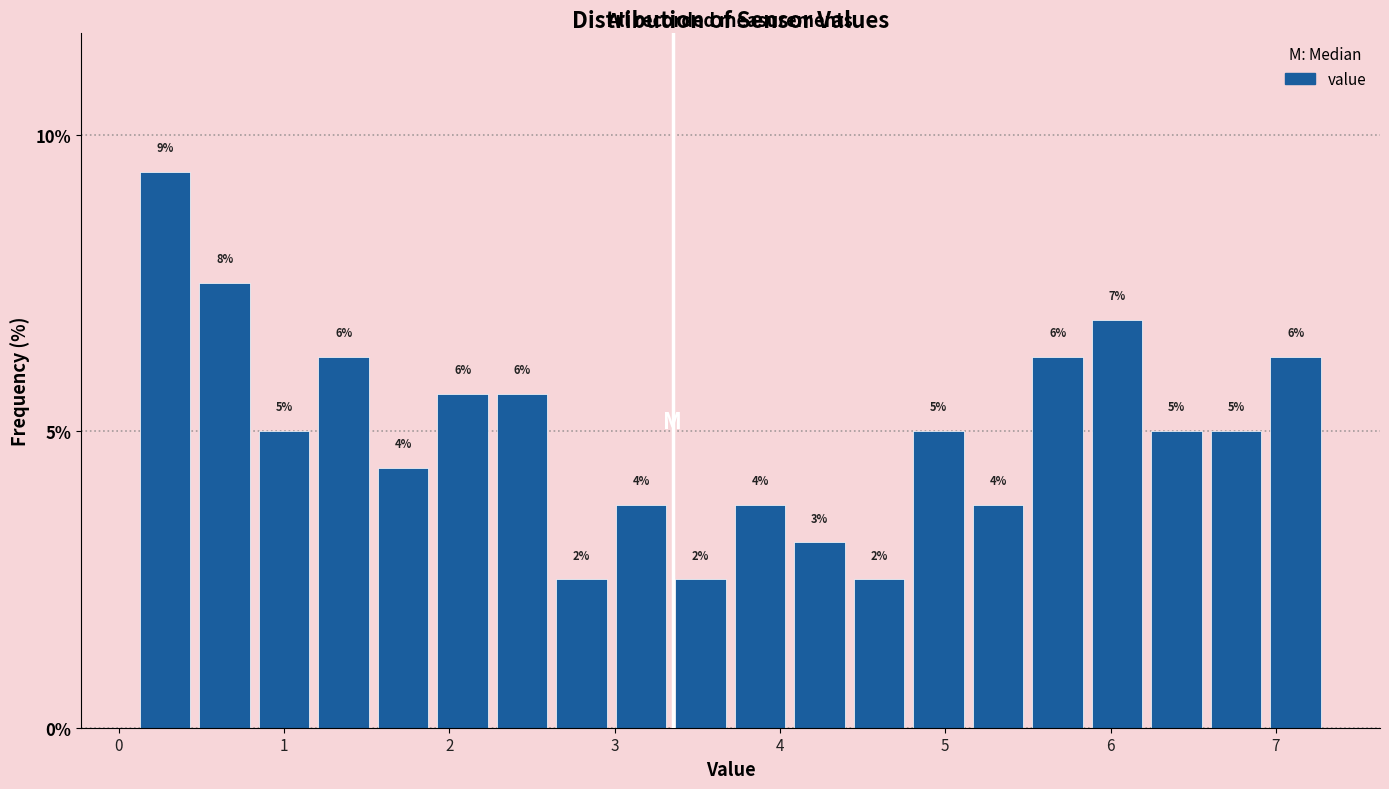

Read against the x-axis, roughly where is the centre of the tallest bar?

0.3